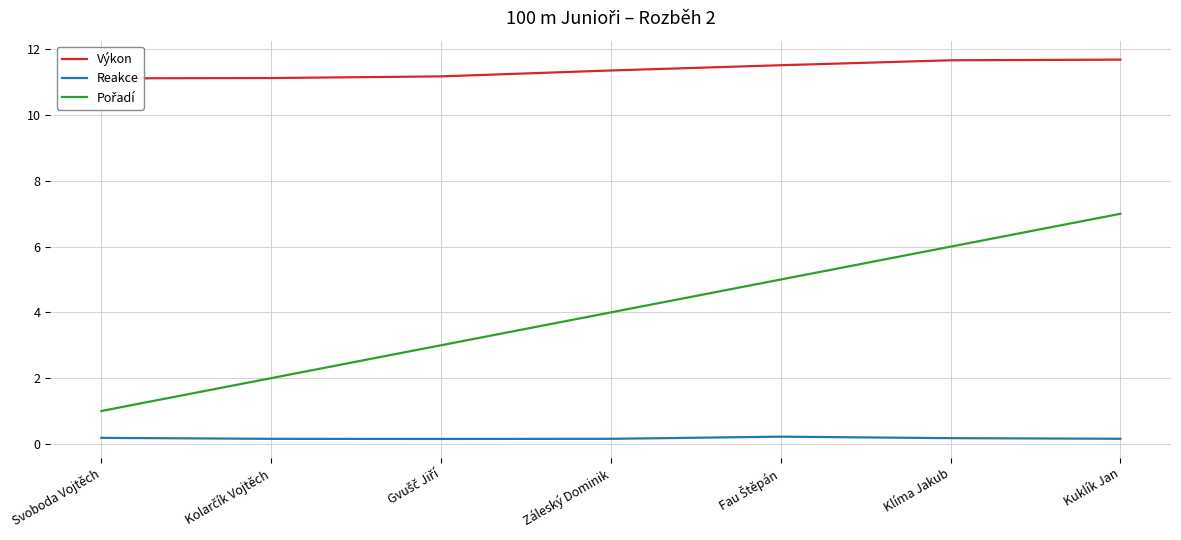

At which category is the sum across all series the highest?

Kuklík Jan